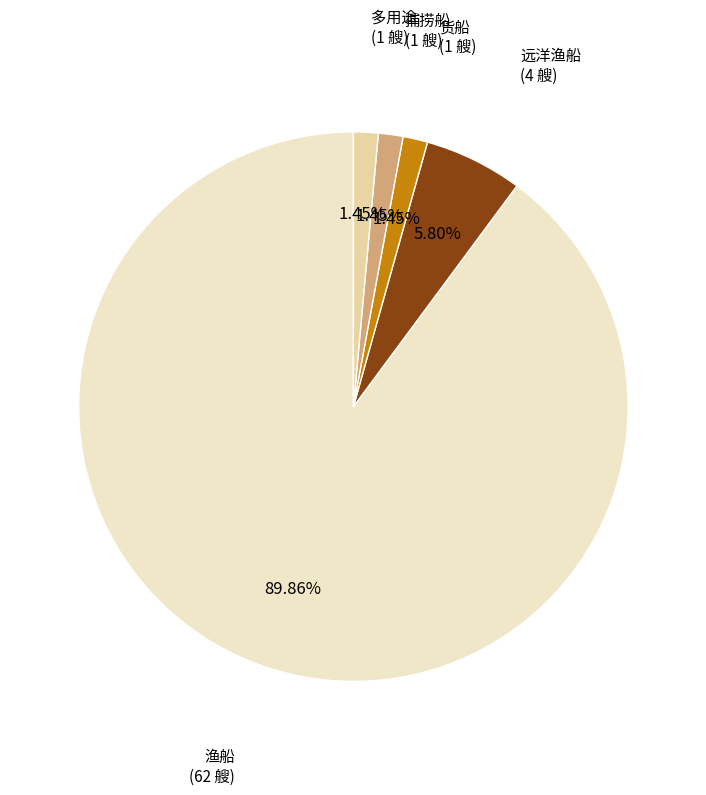

To the nearest percent, what percentage of the pie is 多用途?

1%